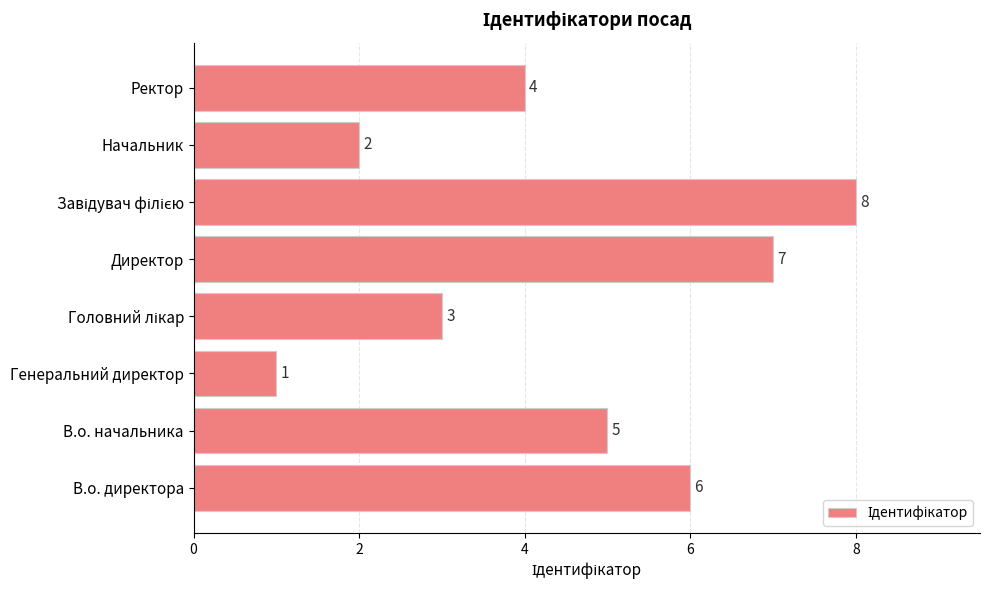

Reading bottom to top, transcribe all the data shown in this chart.

6	5	1	3	7	8	2	4